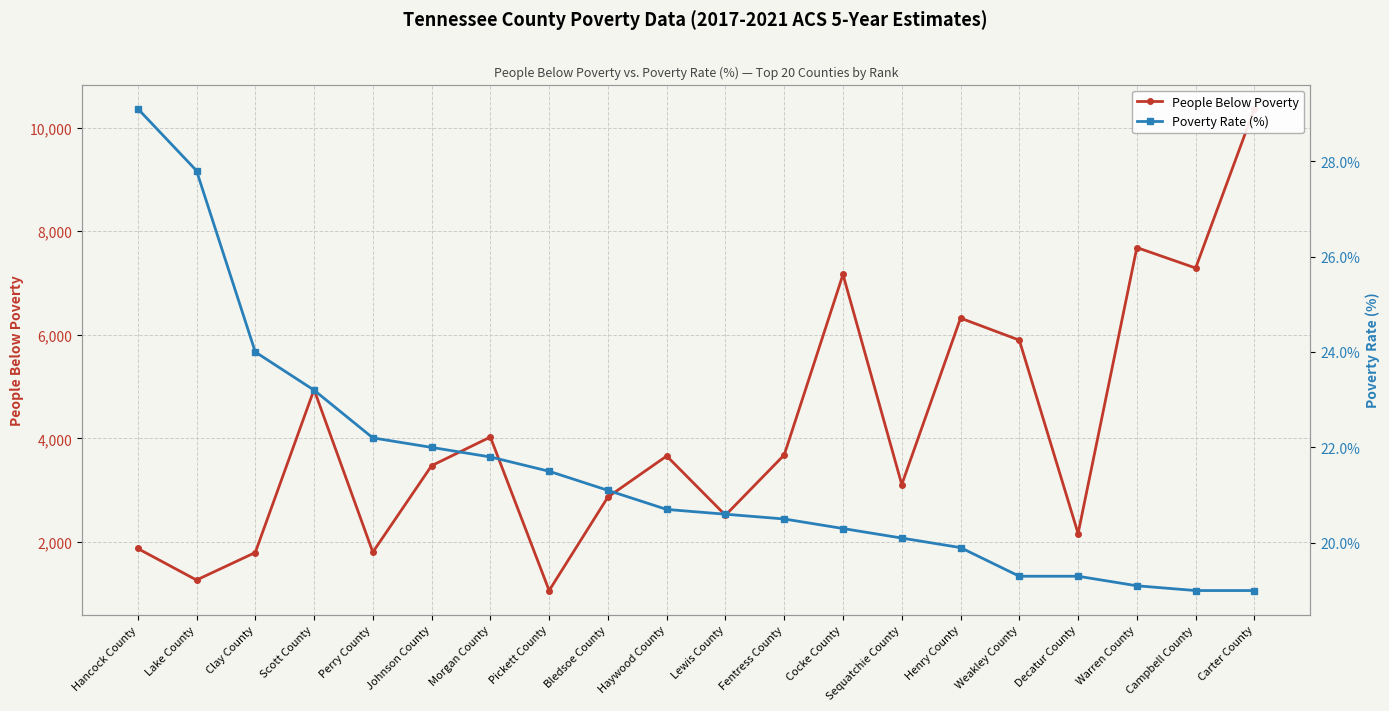

Which series has the widest spread of values?

People Below Poverty